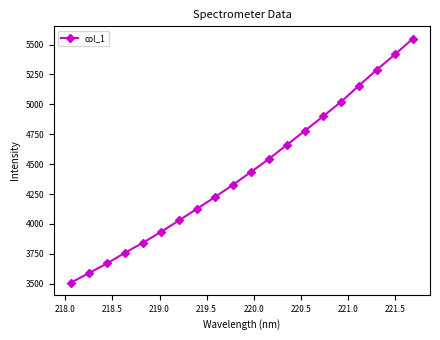

What is the value of the 16th point from the left?

5021.0